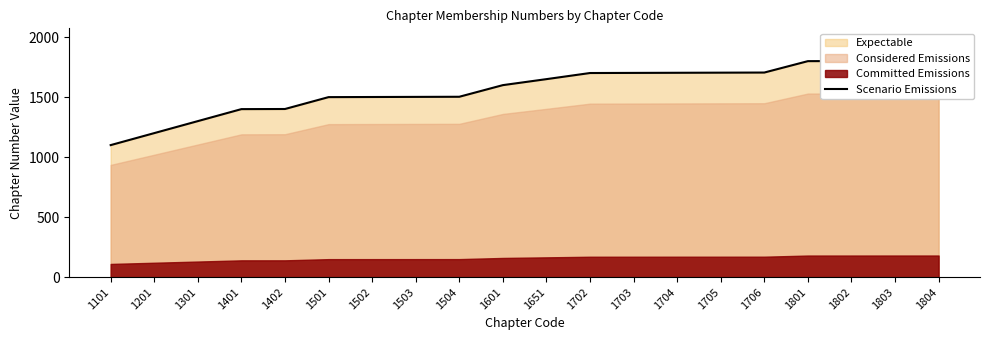

Approximately how many times larger is the value at 1804 compared to 1704?

1.1